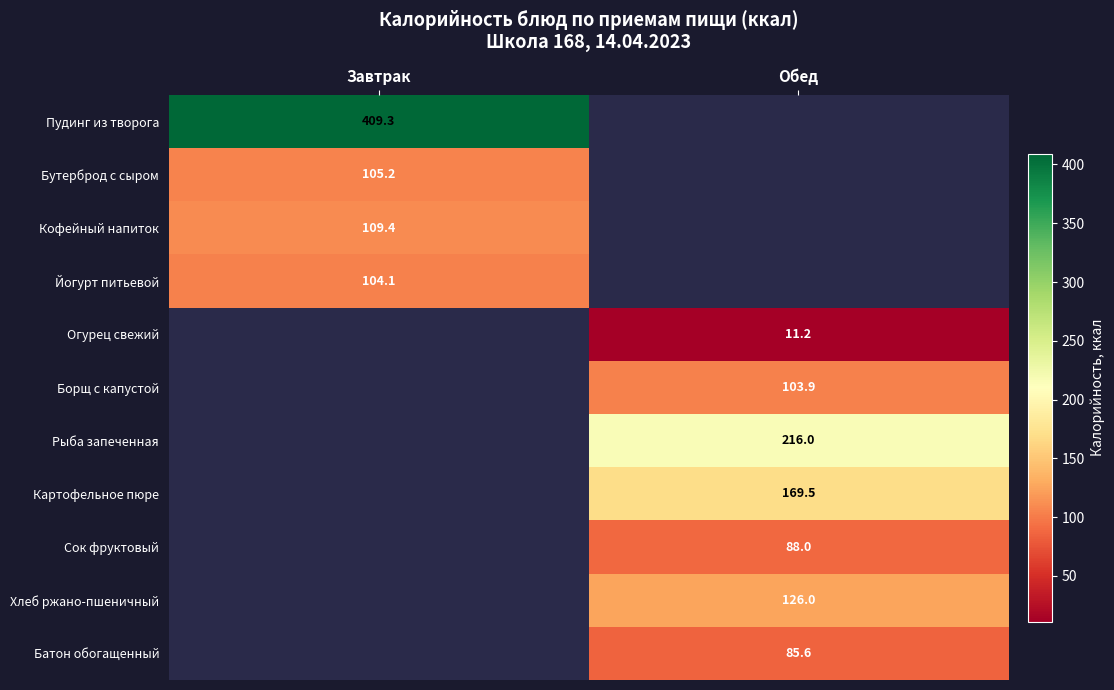

The Огурец свежий series shows 11.2 at Обед. True or false?

True